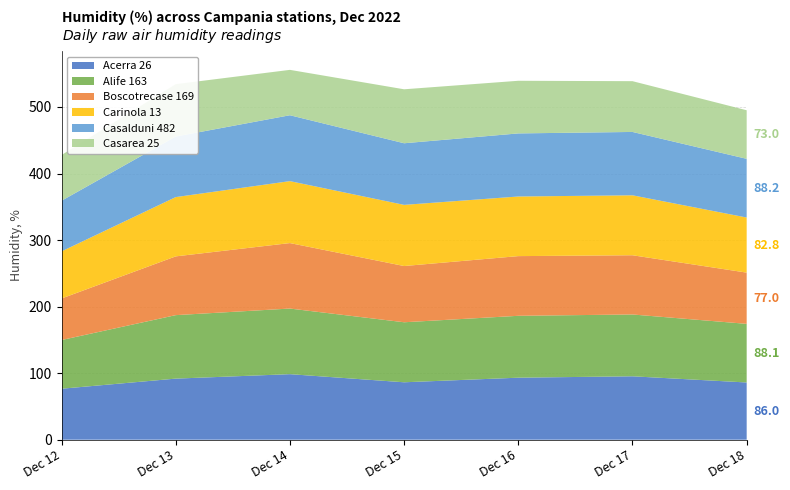

Reading right to left, extract all data points from this chart.

Acerra 26: 2022-12-18=86.0	2022-12-17=95.3	2022-12-16=93.2	2022-12-15=86.3	2022-12-14=98.5	2022-12-13=91.8	2022-12-12=76.6
Alife 163: 2022-12-18=88.1	2022-12-17=92.9	2022-12-16=93.0	2022-12-15=90.2	2022-12-14=98.6	2022-12-13=95.4	2022-12-12=73.2
Boscotrecase 169: 2022-12-18=77.0	2022-12-17=89.0	2022-12-16=89.7	2022-12-15=84.5	2022-12-14=98.4	2022-12-13=88.3	2022-12-12=62.4
Carinola 13: 2022-12-18=82.8	2022-12-17=90.1	2022-12-16=89.6	2022-12-15=91.9	2022-12-14=93.1	2022-12-13=89.1	2022-12-12=70.8
Casalduni 482: 2022-12-18=88.2	2022-12-17=95.2	2022-12-16=94.8	2022-12-15=92.6	2022-12-14=99.0	2022-12-13=91.0	2022-12-12=76.1
Casarea 25: 2022-12-18=73.0	2022-12-17=76.3	2022-12-16=79.1	2022-12-15=81.1	2022-12-14=68.2	2022-12-13=78.7	2022-12-12=68.7